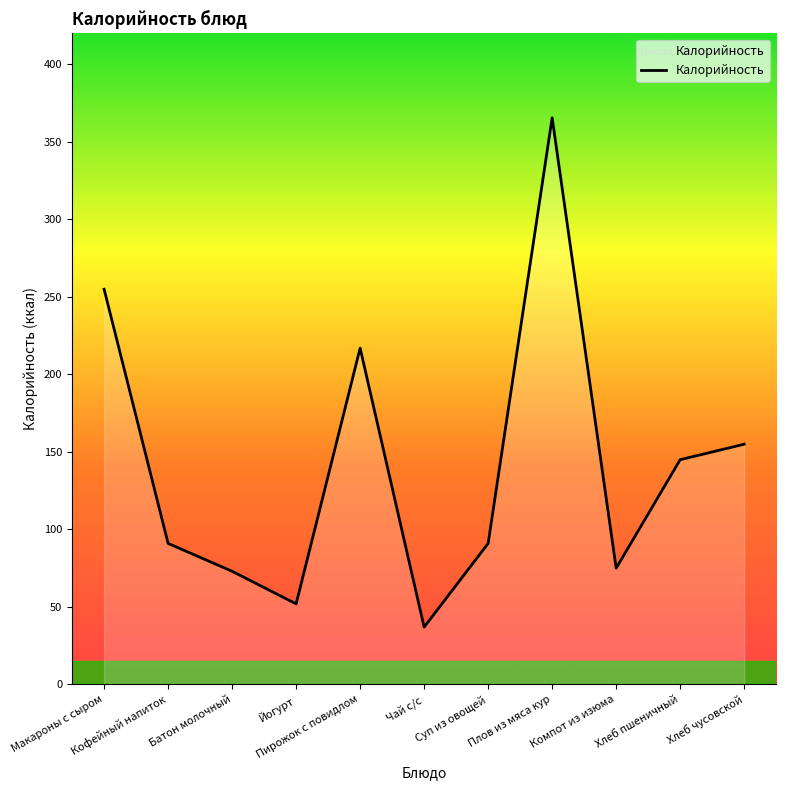

What is the change in value from Пирожок с повидлом to Плов из мяса кур?

+148.6